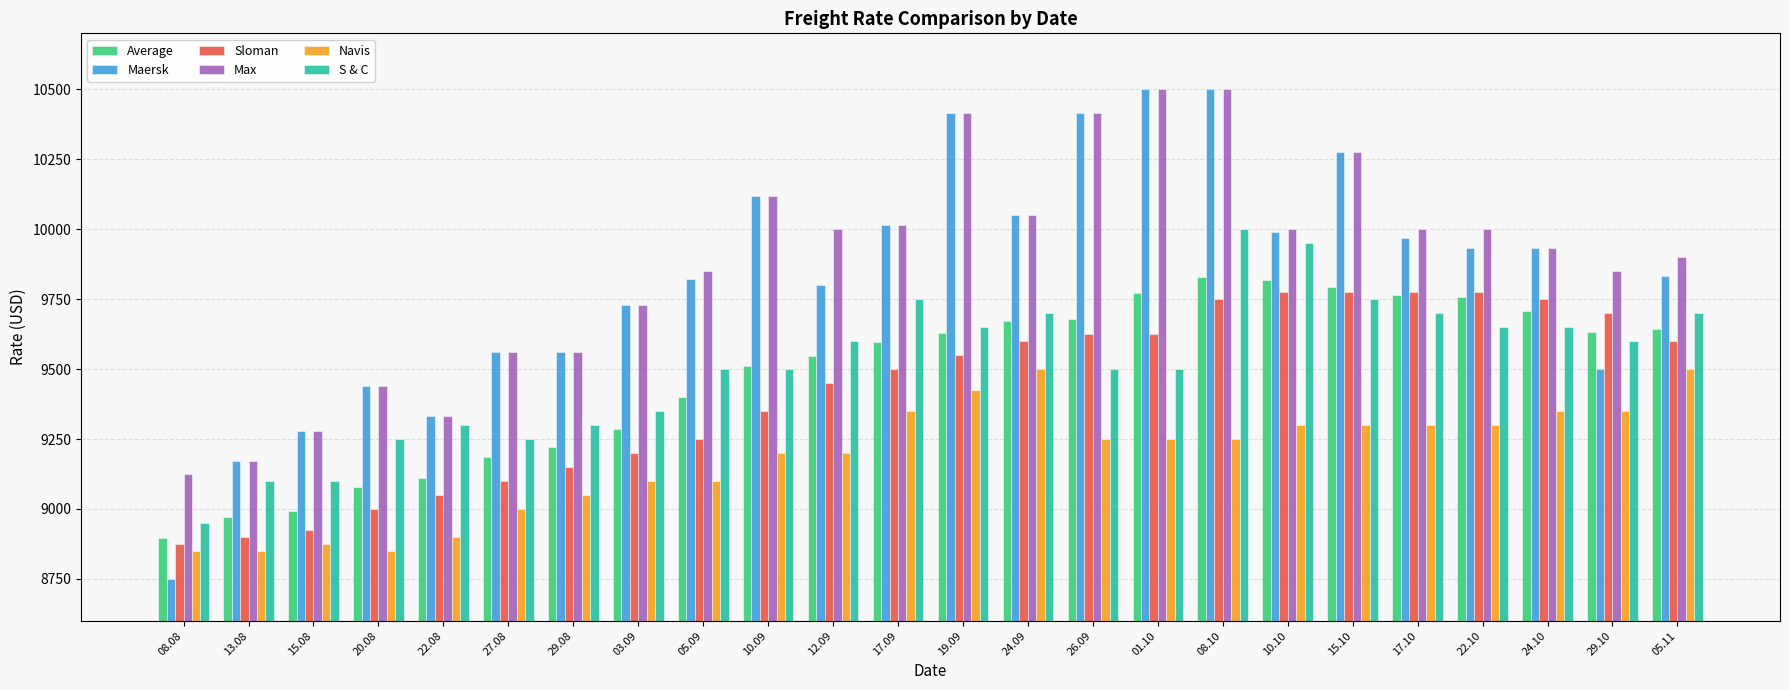

Which label corresponds to the smallest value in the chart?

08.08